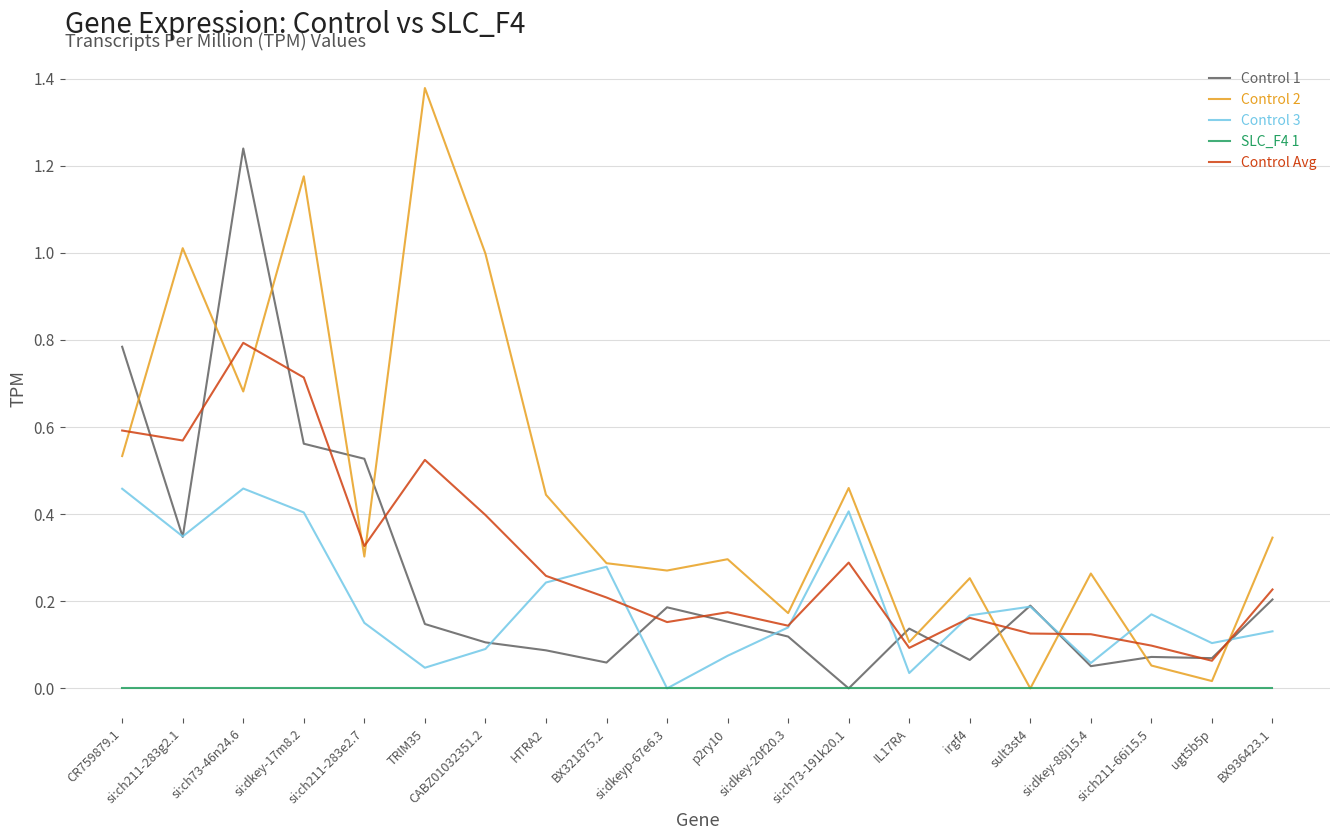

What is the total value across all series at si:ch211-283e2.7?

1.3